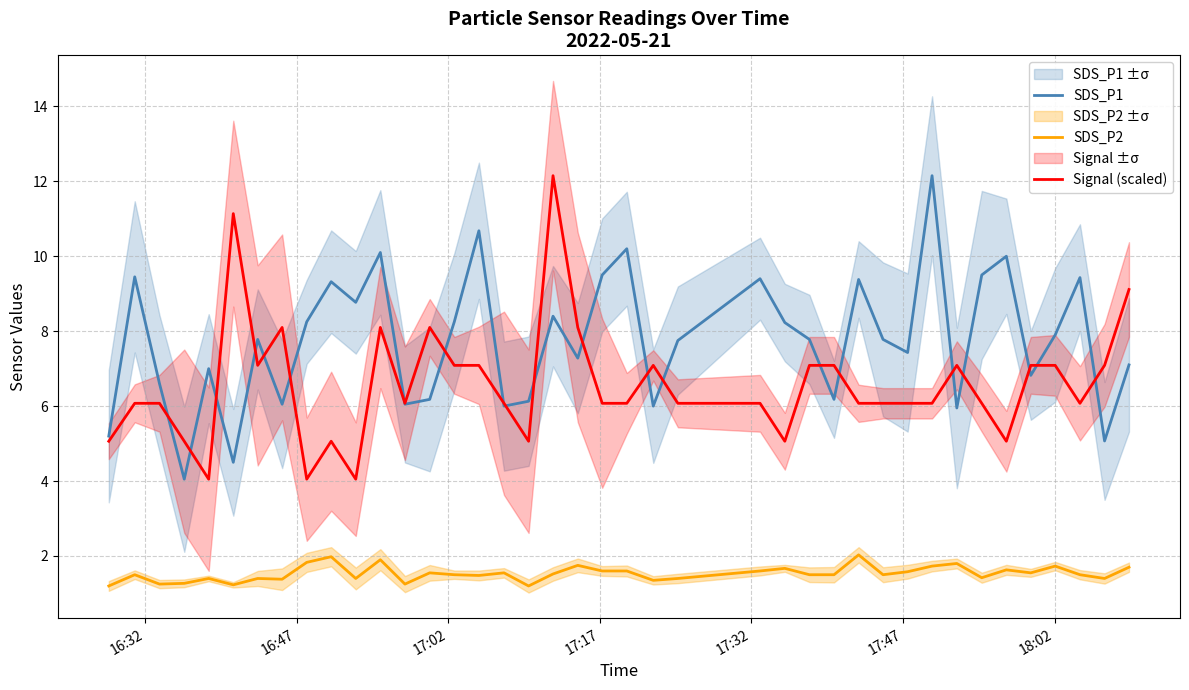

Does the chart display data point markers on the line(s)?

No